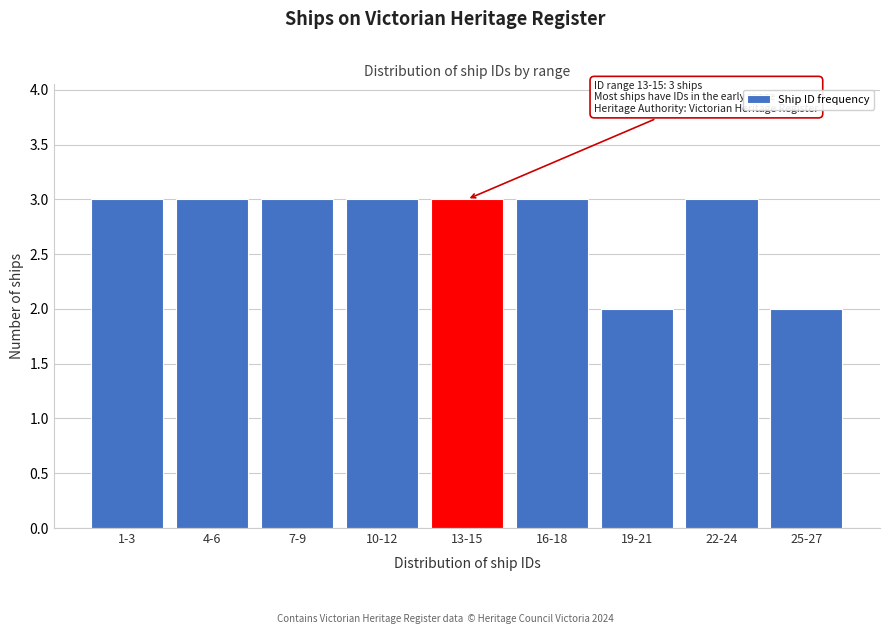

Reading right to left, extract all data points from this chart.

25-27=2	22-24=3	19-21=2	16-18=3	13-15=3	10-12=3	7-9=3	4-6=3	1-3=3